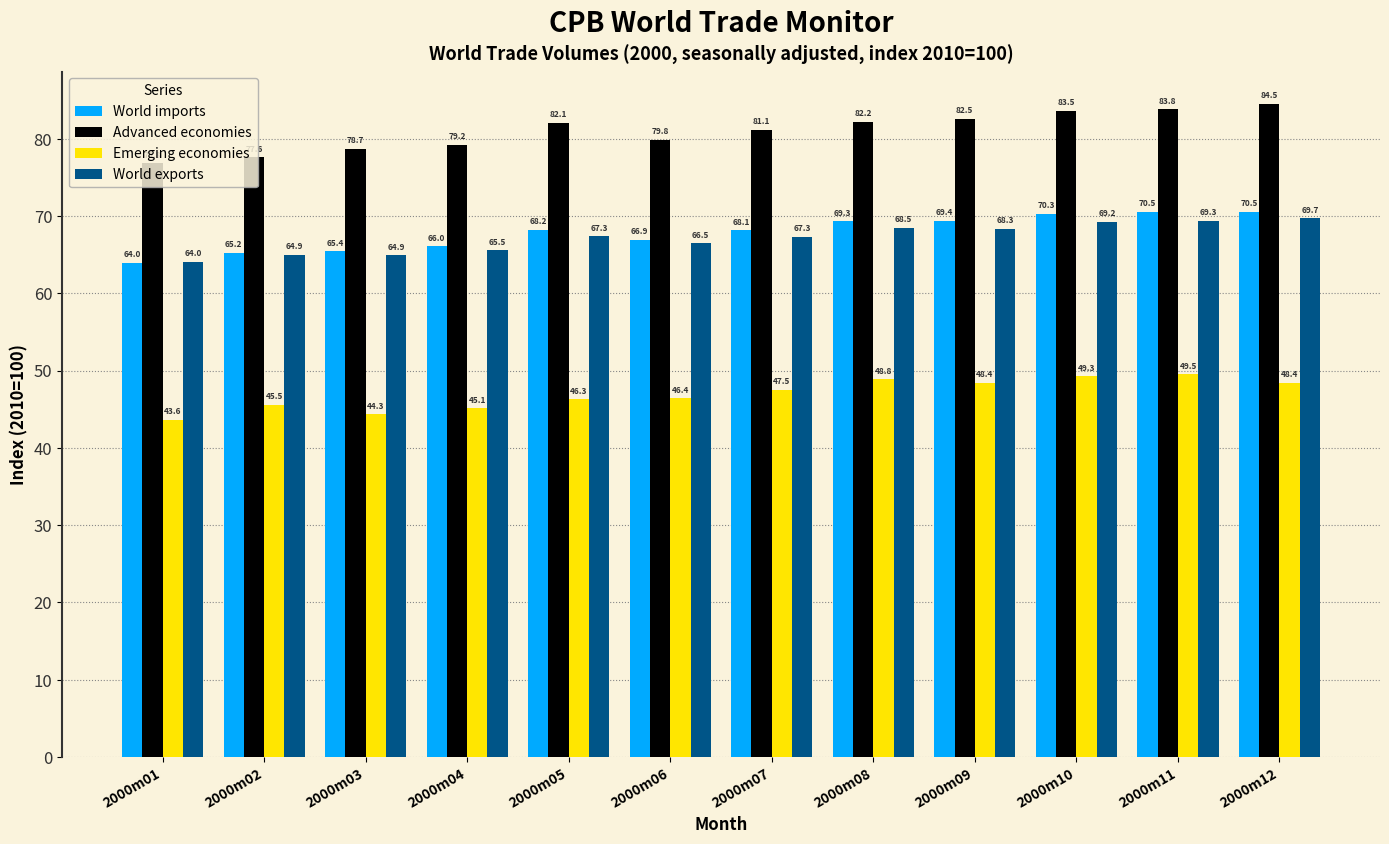

Which series has the widest spread of values?

Advanced economies